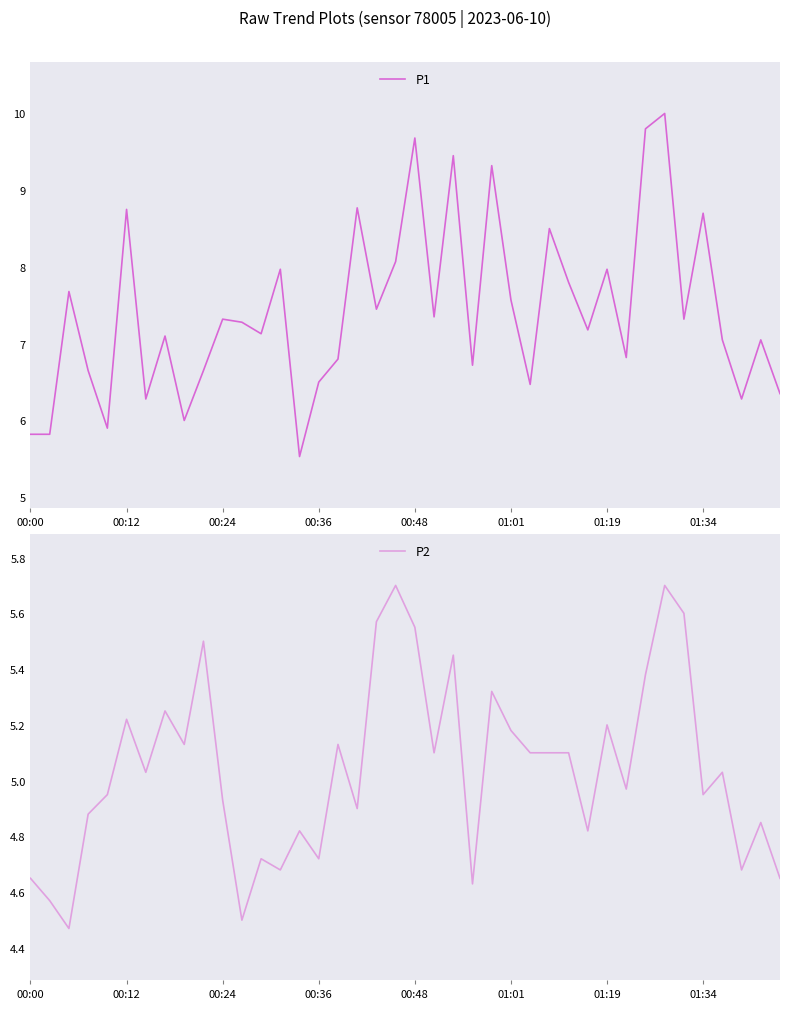

What is the sum of all P1 values?

296.9